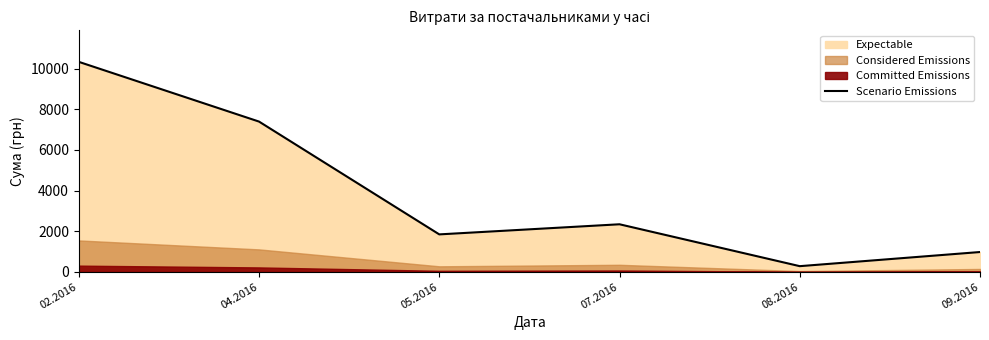

What is the greatest value displayed?

10332.5